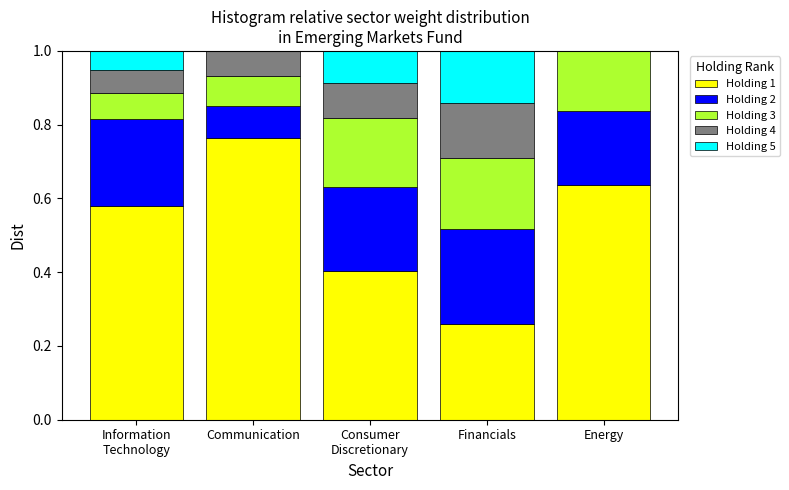

True or false: Holding 1 has a value of 0.5 at Communication.

False